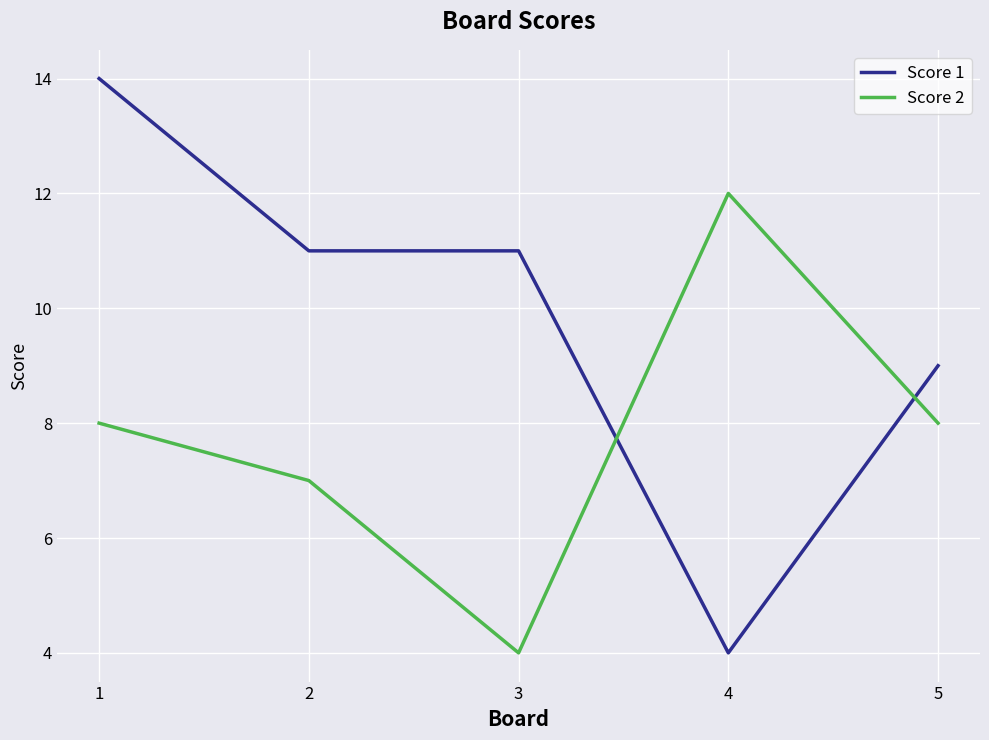

Does the chart display data point markers on the line(s)?

No